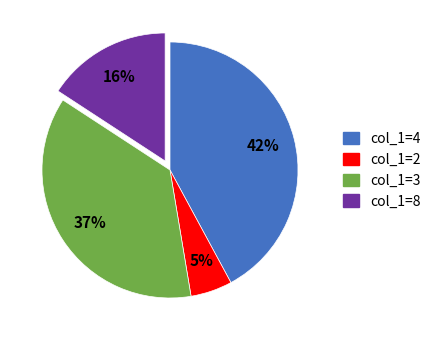

Combined, do col_1=3 and col_1=8 account for over 50%?

Yes